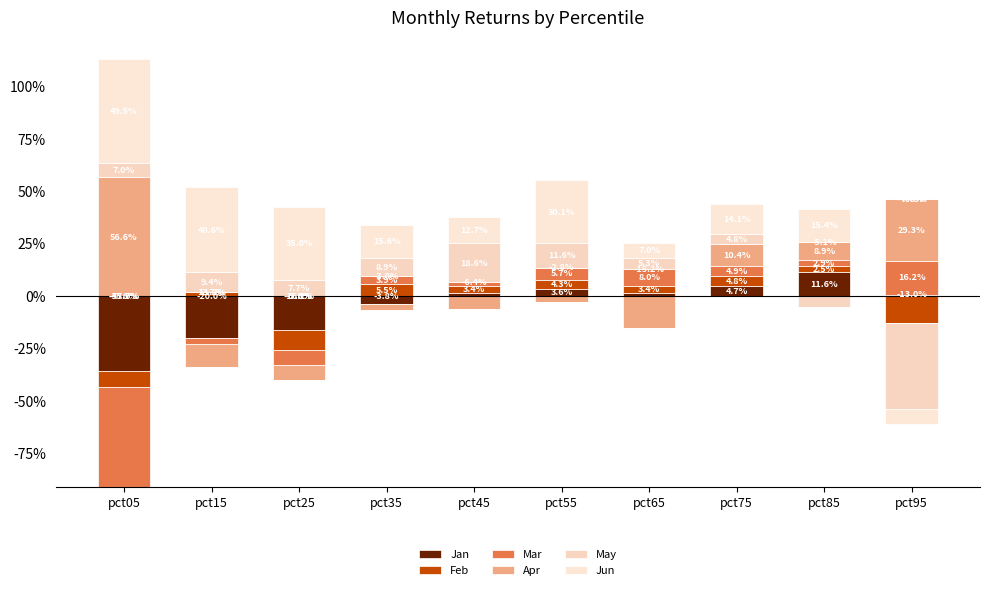

Is the value of Feb at pct45 greater than the value of Jan at pct75?

No